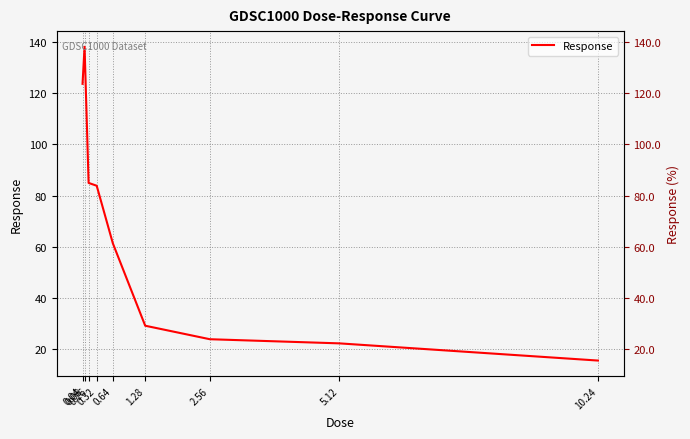

List the labels in order of value, smallest first.

10.24, 5.12, 2.56, 1.28, 0.64, 0.32, 0.16, 0.04, 0.08